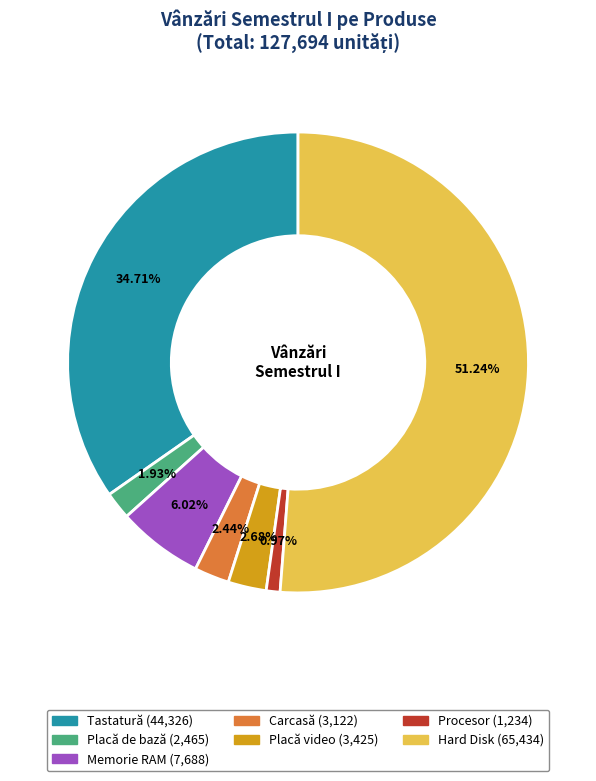

Which slice is the smallest?

Procesor